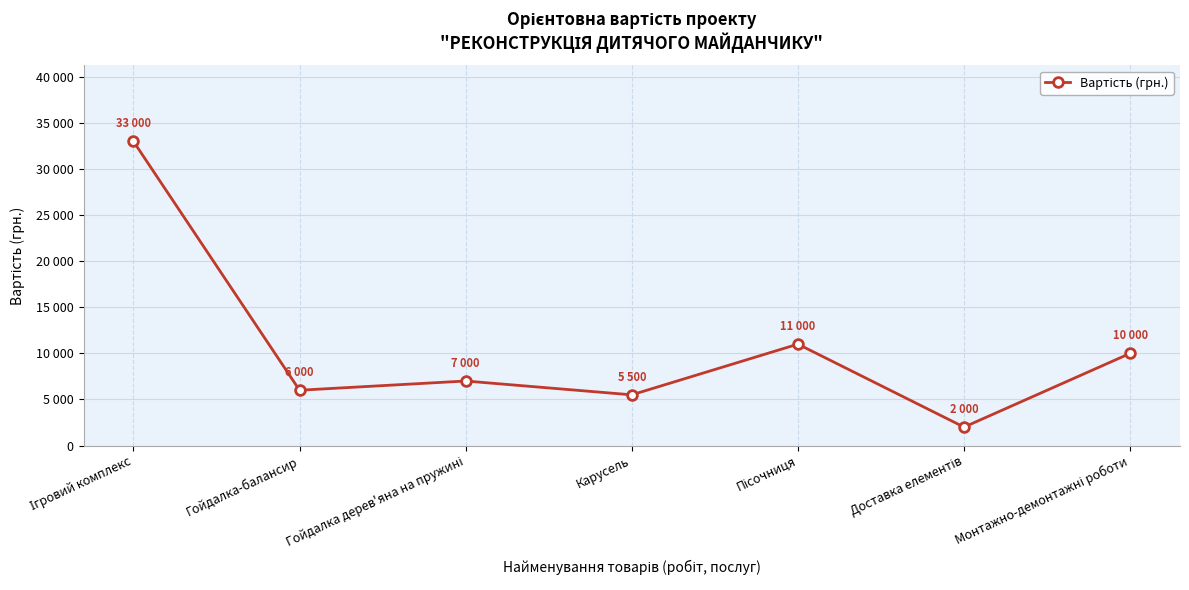

List the labels in order of value, largest first.

Ігровий комплекс, Пісочниця, Монтажно-демонтажні роботи, Гойдалка дерев'яна на пружині, Гойдалка-балансир, Карусель, Доставка елементів